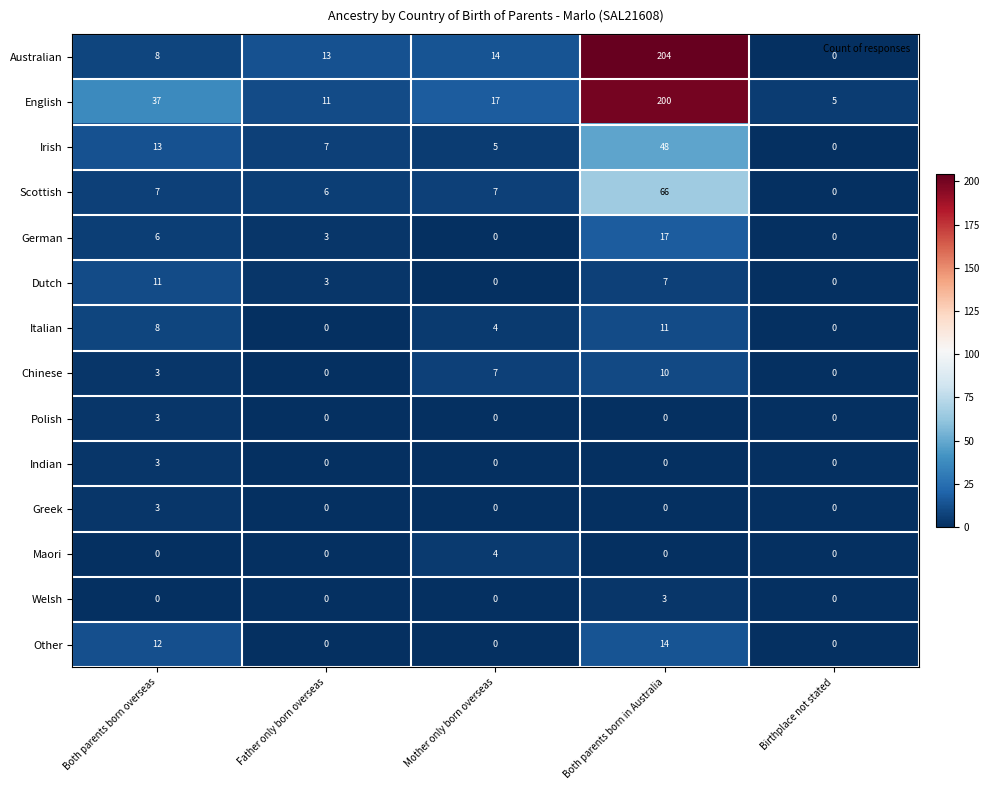

How many Maori values are between 0 and 1?

4